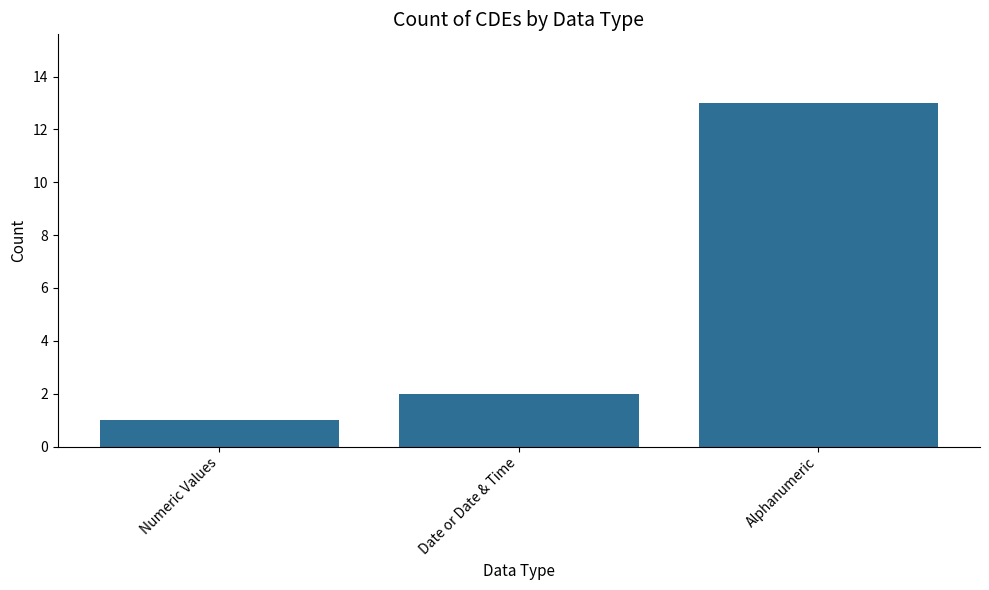

What is the smallest value displayed?

1